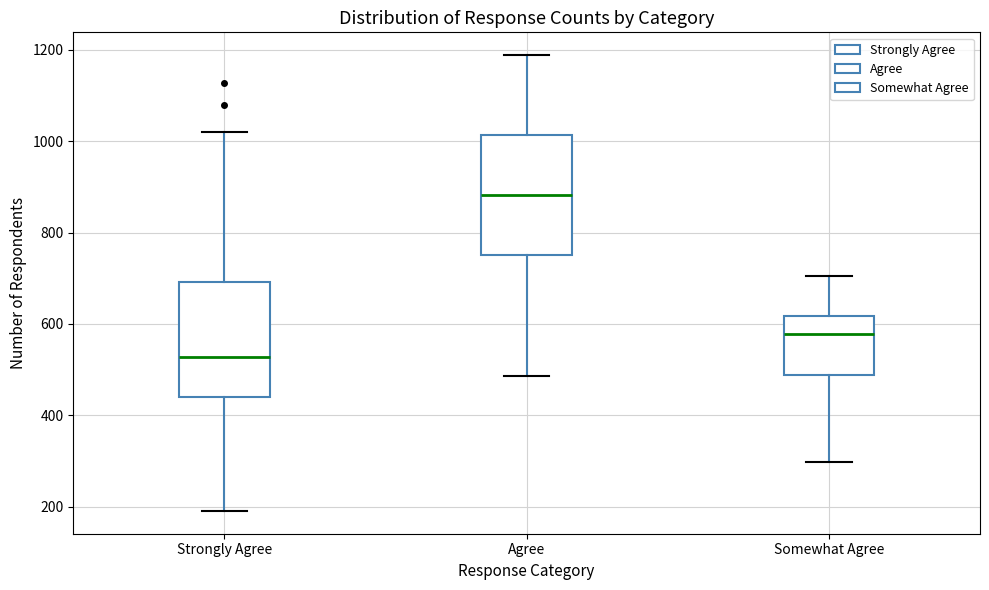

Which box's median line is the highest?

Agree